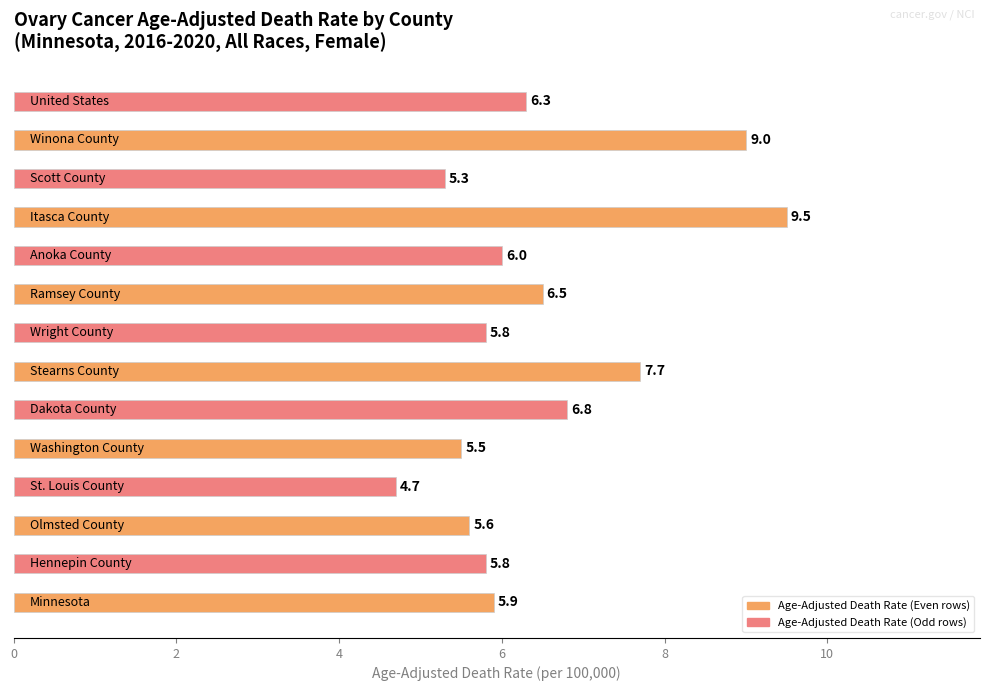

What is the minimum value shown in the chart?

4.7